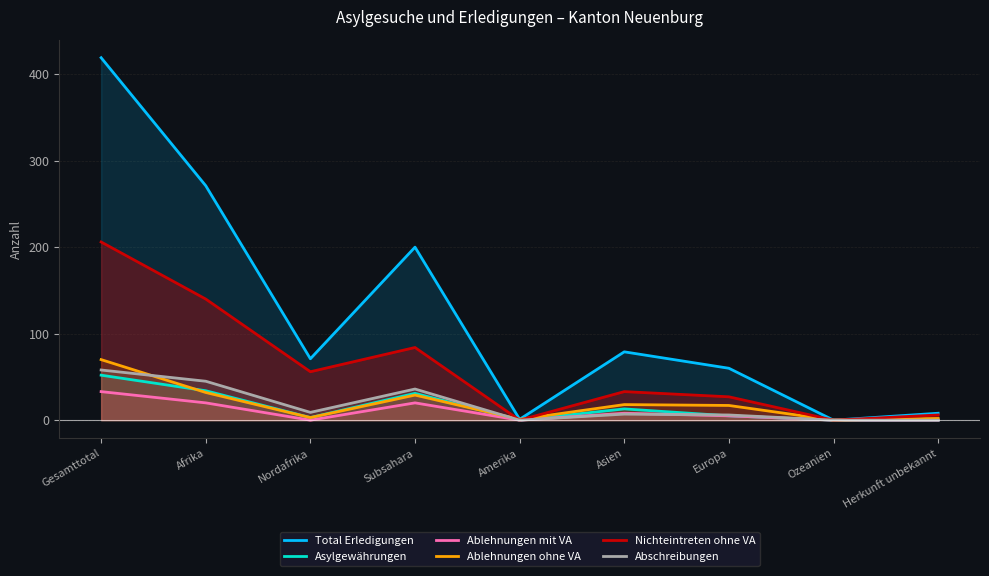

What is the sum of the Nichteintreten ohne VA values at Nordafrika and Ozeanien?

56